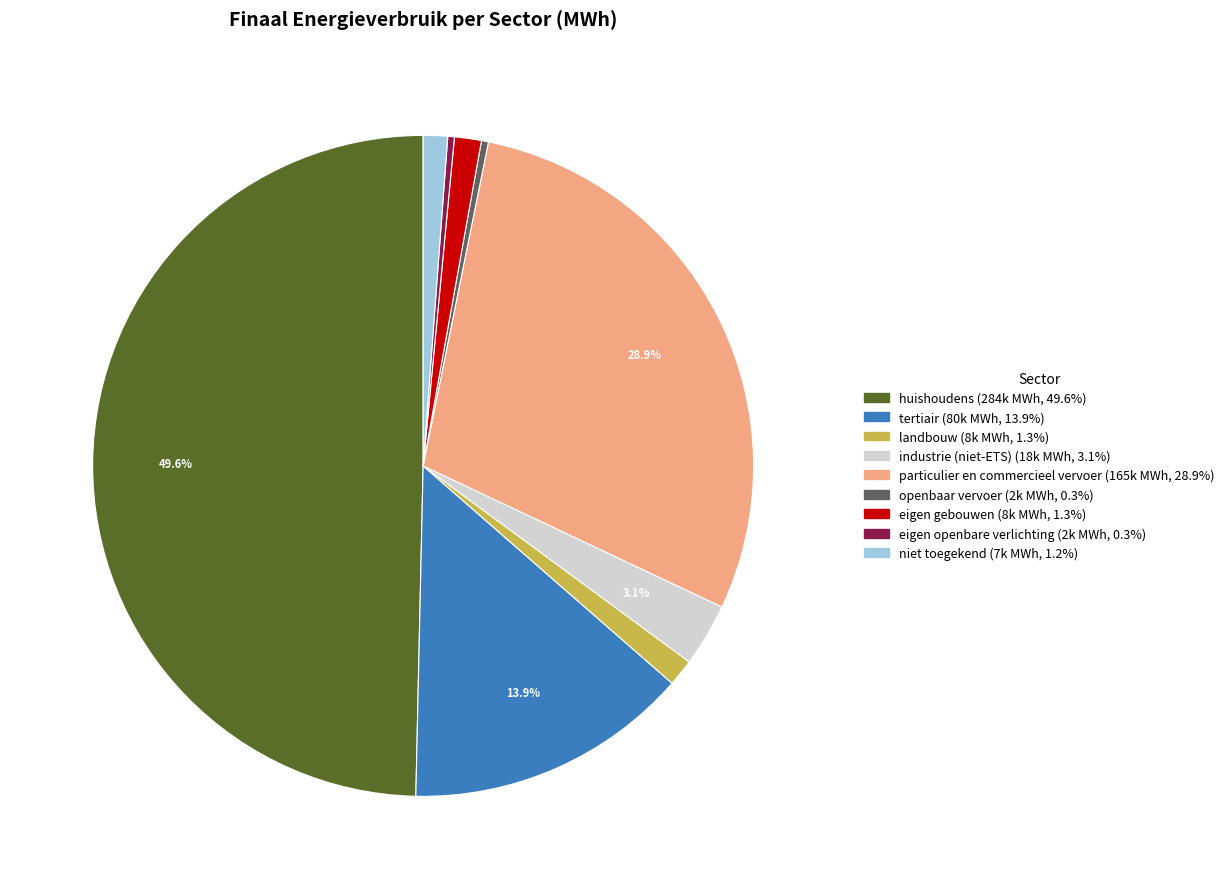

Approximately how many times larger is the value at niet toegekend compared to tertiair?

0.1